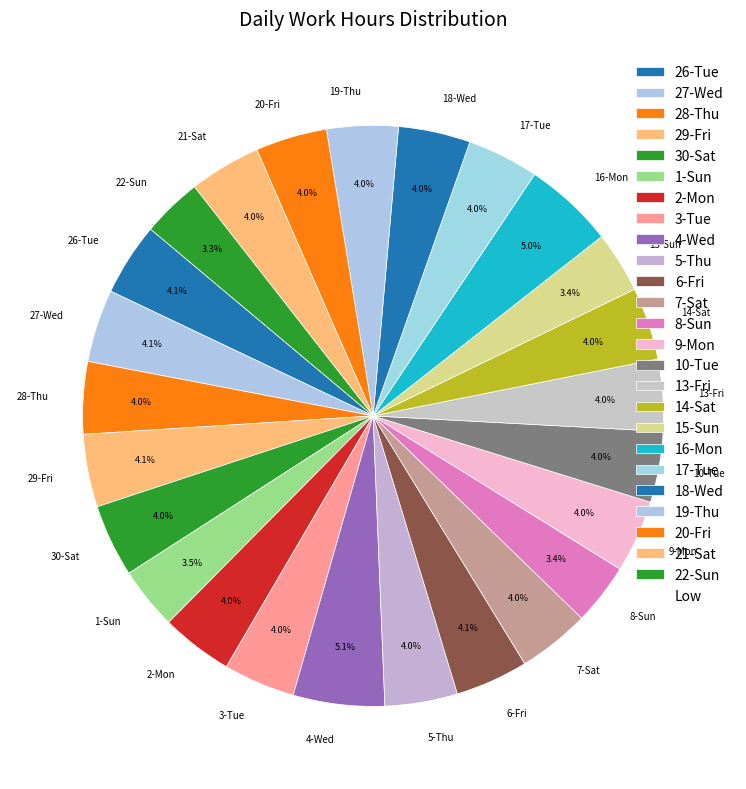

To the nearest percent, what is the combined percentage of 3-Tue and 29-Fri?

8%